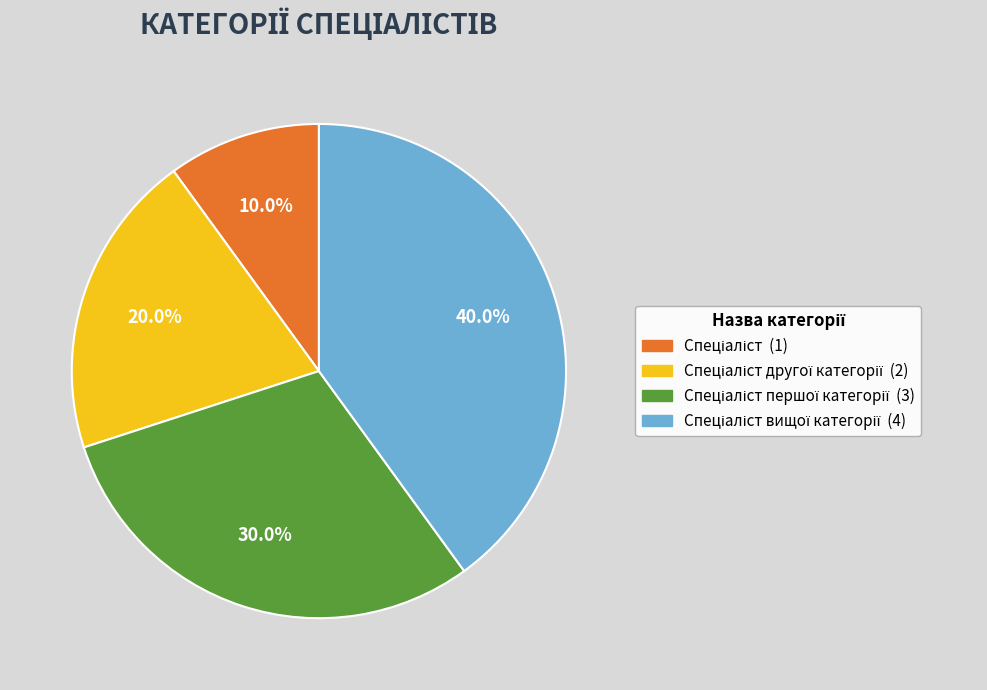

Is there a majority slice in this chart?

No